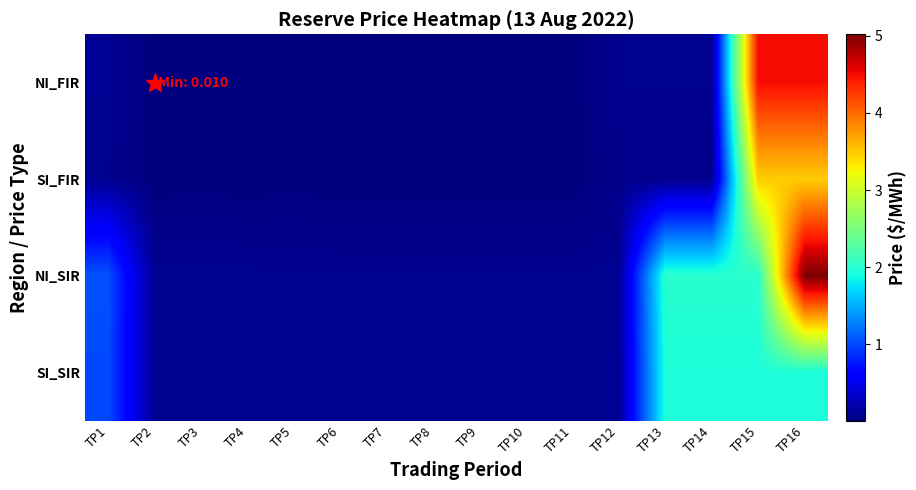

How many distinct data groups are displayed?

4